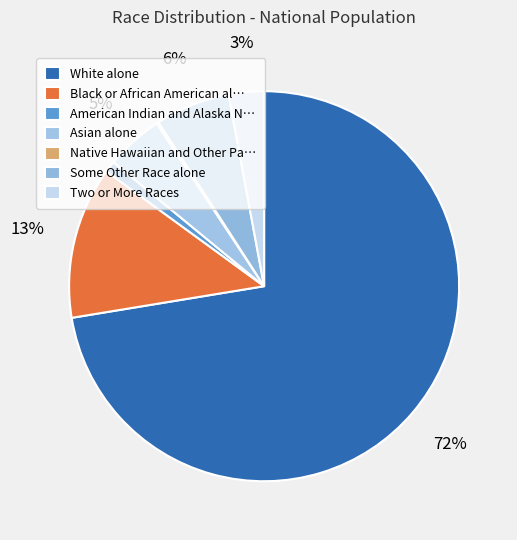

Which category has the biggest portion of the pie?

White alone